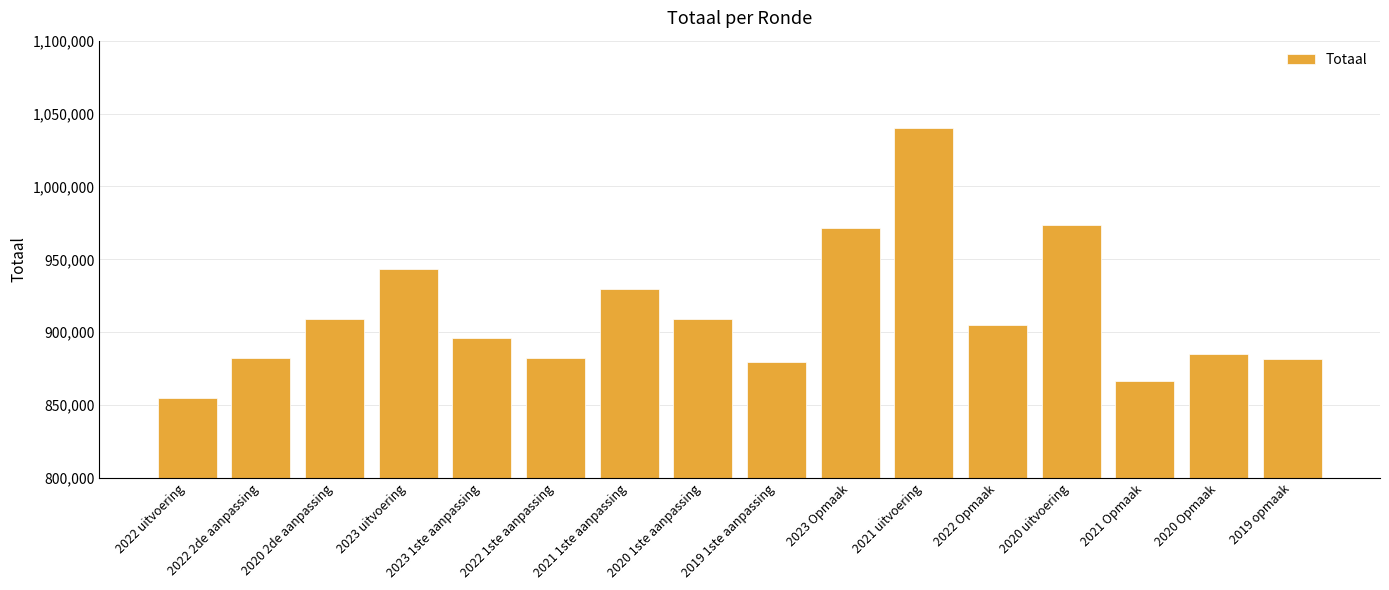

Which category has the lowest value across all series?

2022 uitvoering